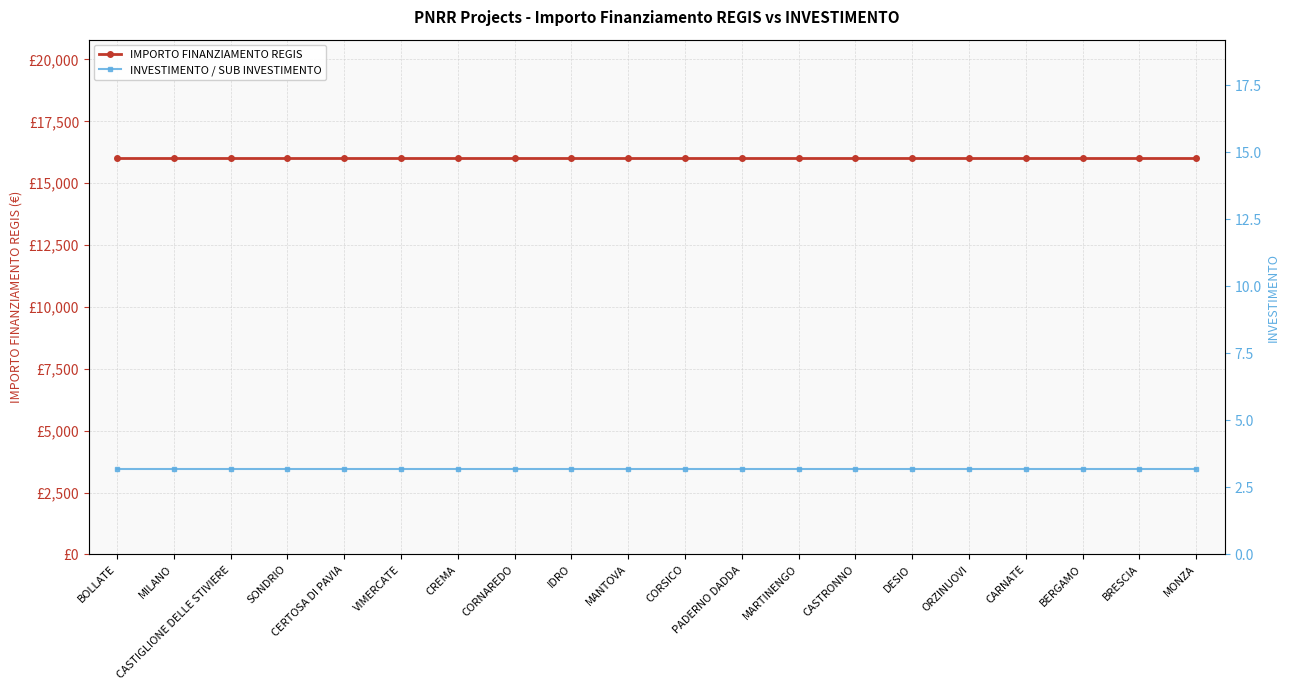

Which category has the lowest value in the INVESTIMENTO / SUB INVESTIMENTO series?

BOLLATE